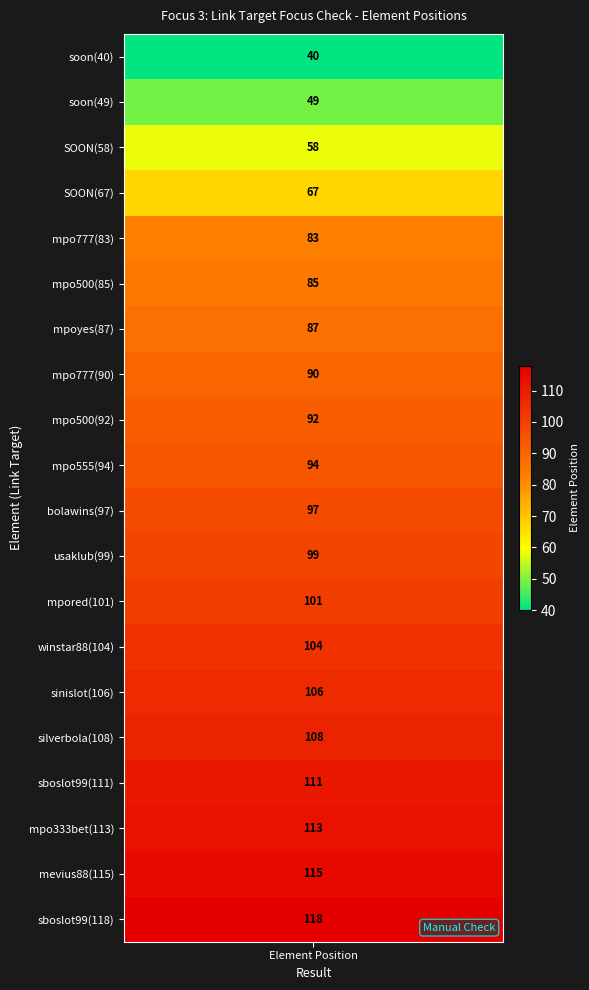

Reading right to left, list all the values displayed in this chart.

118	115	113	111	108	106	104	101	99	97	94	92	90	87	85	83	67	58	49	40